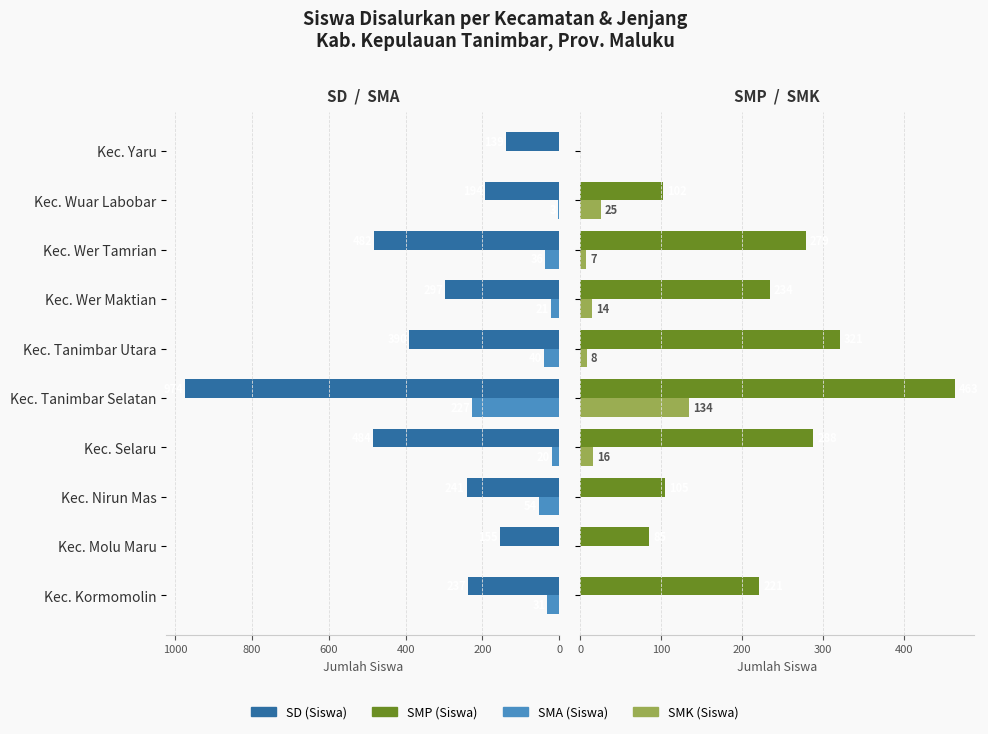

Which series has the largest range (max minus min)?

SD (Siswa)